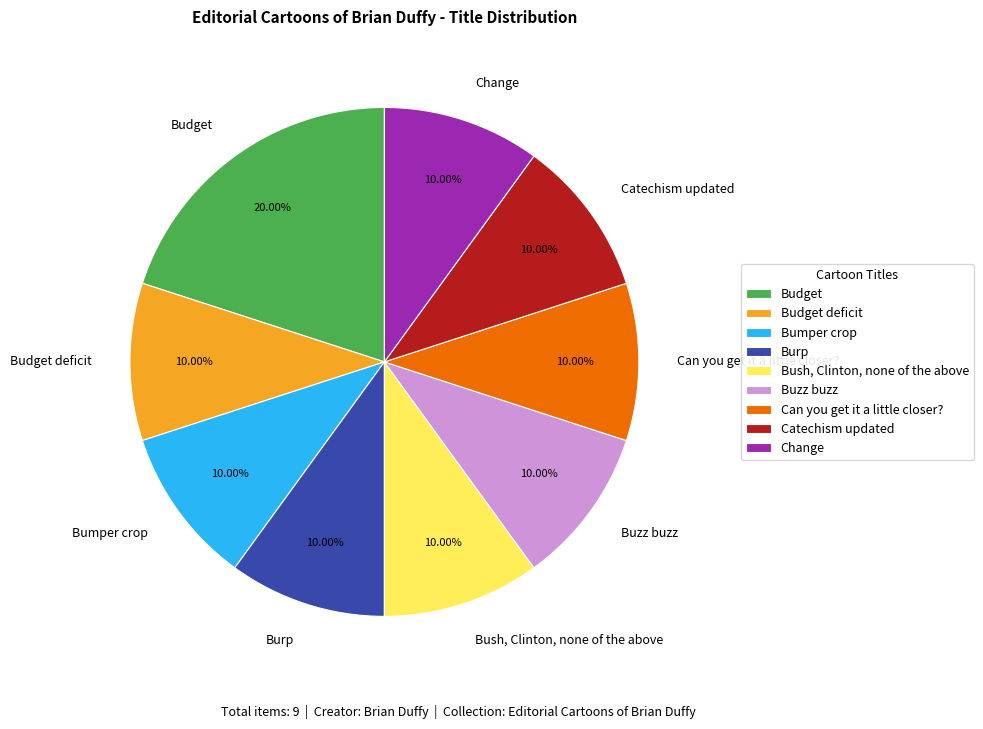

What percentage is the Bush, Clinton, none of the above slice, to the nearest percent?

10%